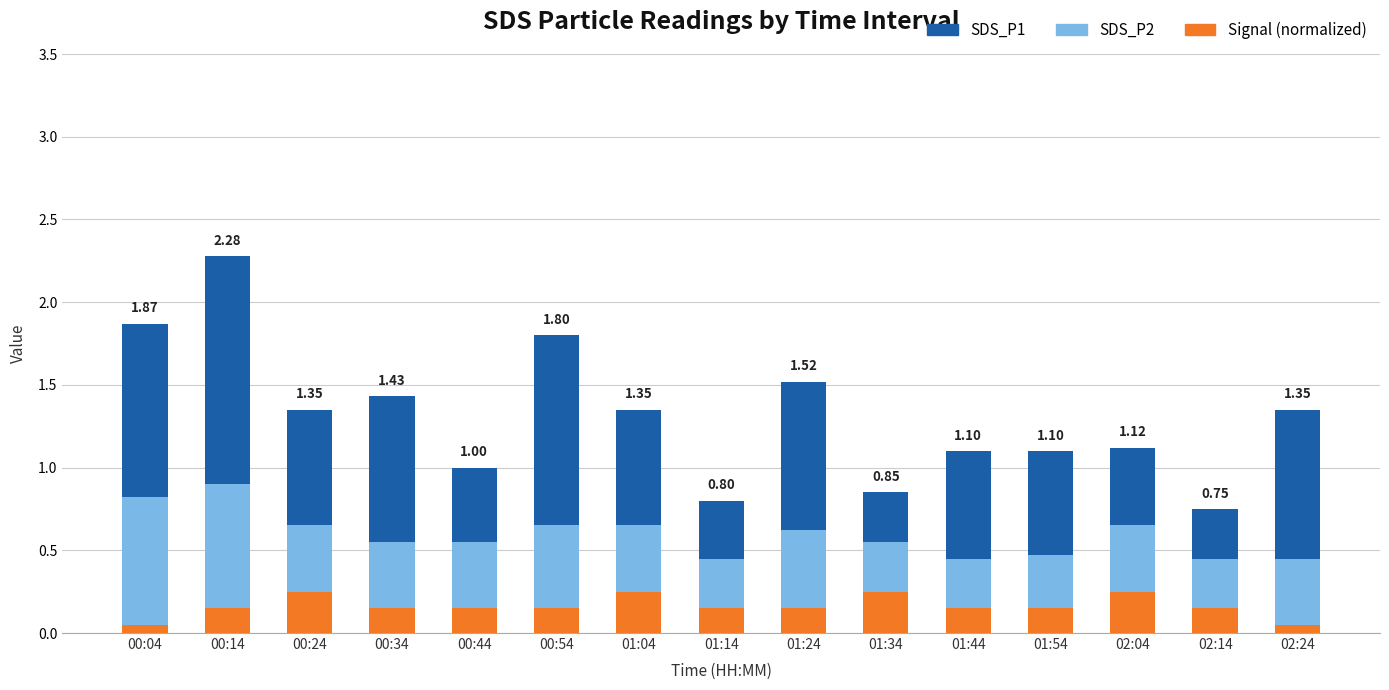

At which category is the sum across all series the highest?

00:14